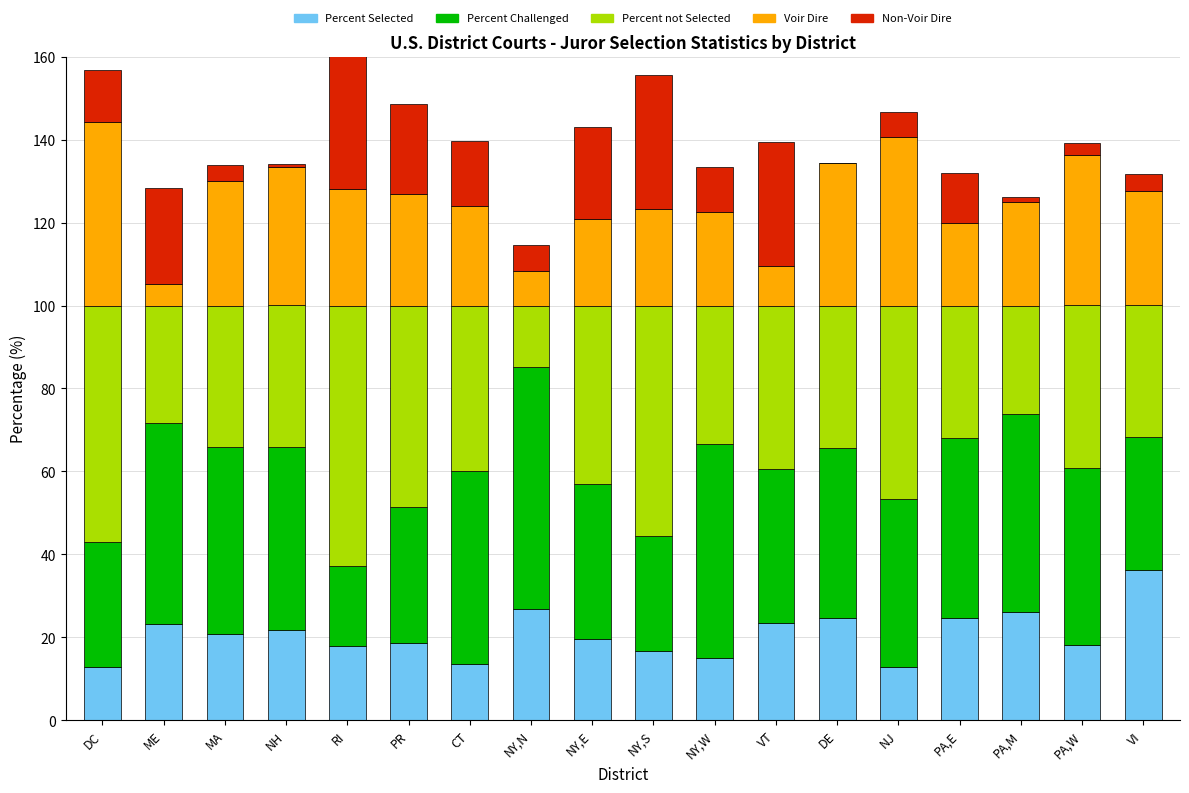

Reading left to right, transcribe all the data shown in this chart.

Percent Selected: 12.8	23.3	20.7	21.7	18.0	18.7	13.5	26.8	19.5	16.7	15.1	23.5	24.6	12.7	24.6	26.1	18.1	36.3
Percent Challenged: 30.3	48.5	45.3	44.2	19.1	32.8	46.8	58.5	37.5	27.8	51.6	37.1	41.0	40.6	43.6	47.8	42.8	31.9
Percent not Selected: 56.9	28.3	34.0	34.0	62.9	48.5	39.8	14.7	43.0	55.5	33.4	39.4	34.4	46.6	31.9	26.1	39.1	31.8
Voir Dire: 44.3	5.3	30.1	33.5	28.1	26.8	24.0	8.3	21.0	23.4	22.6	9.5	34.4	40.8	19.9	25.0	36.3	27.5
Non-Voir Dire: 12.6	23.0	3.9	0.5	34.8	21.7	15.8	6.4	22.0	32.2	10.8	29.9	0.0	5.9	11.9	1.2	2.8	4.2